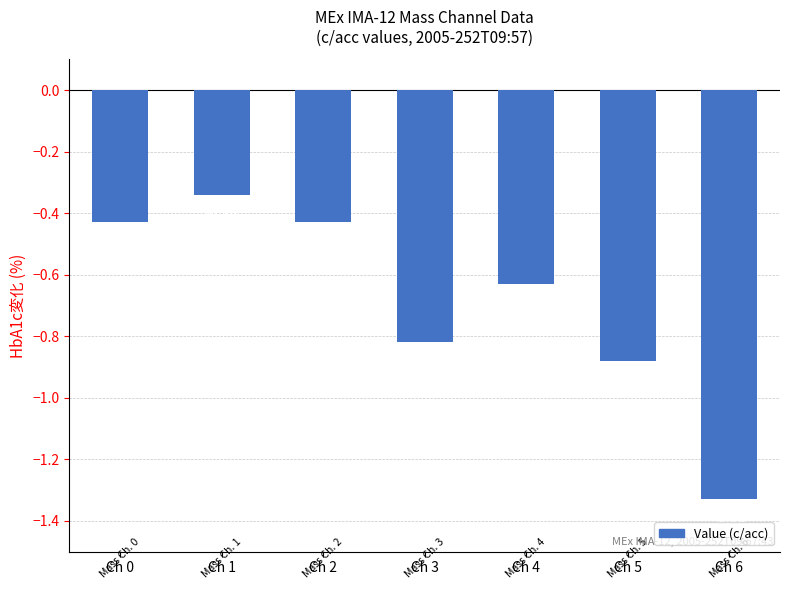

What is the sum of the values at Ch 6 and Ch 2?

-1.8